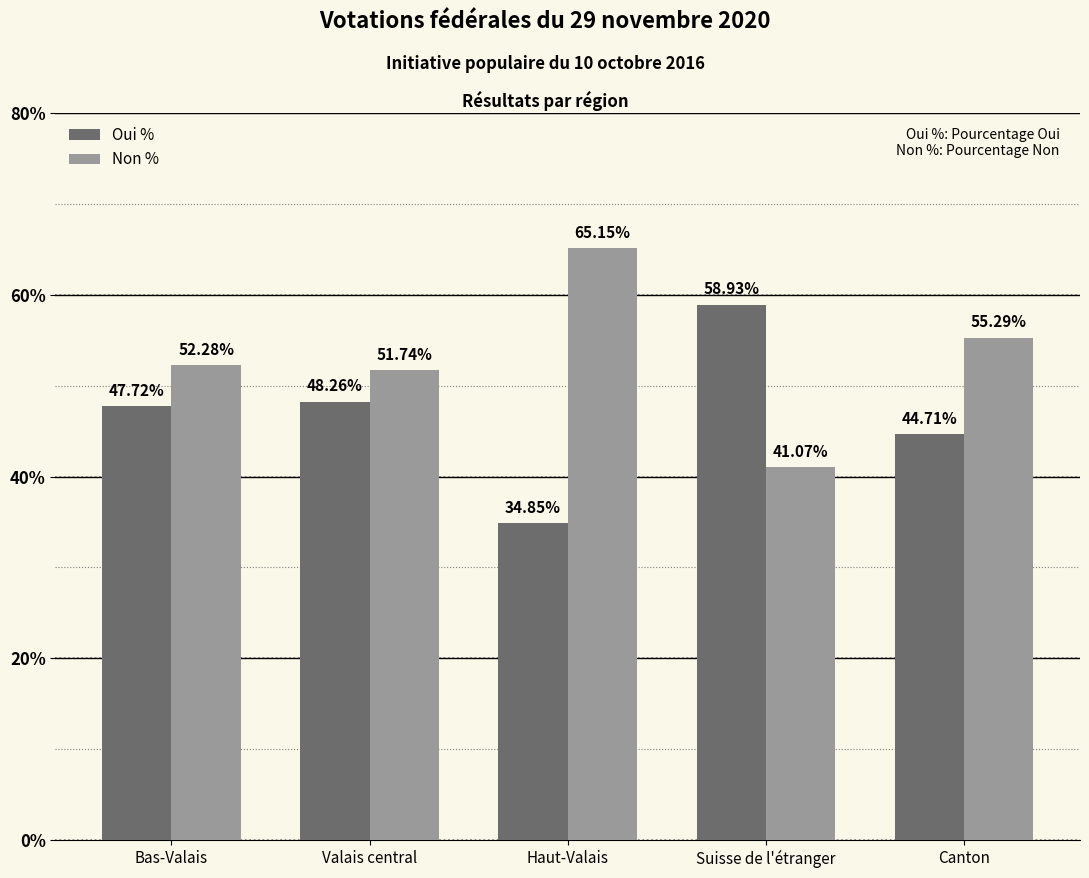

At how many categories does at least one series exceed 37?

5